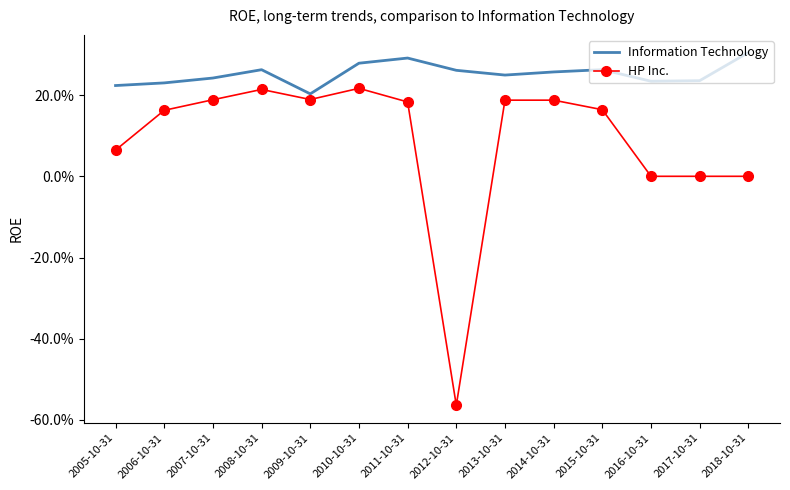

Is it true that Information Technology equals 0.2 at 2005-10-31?

True